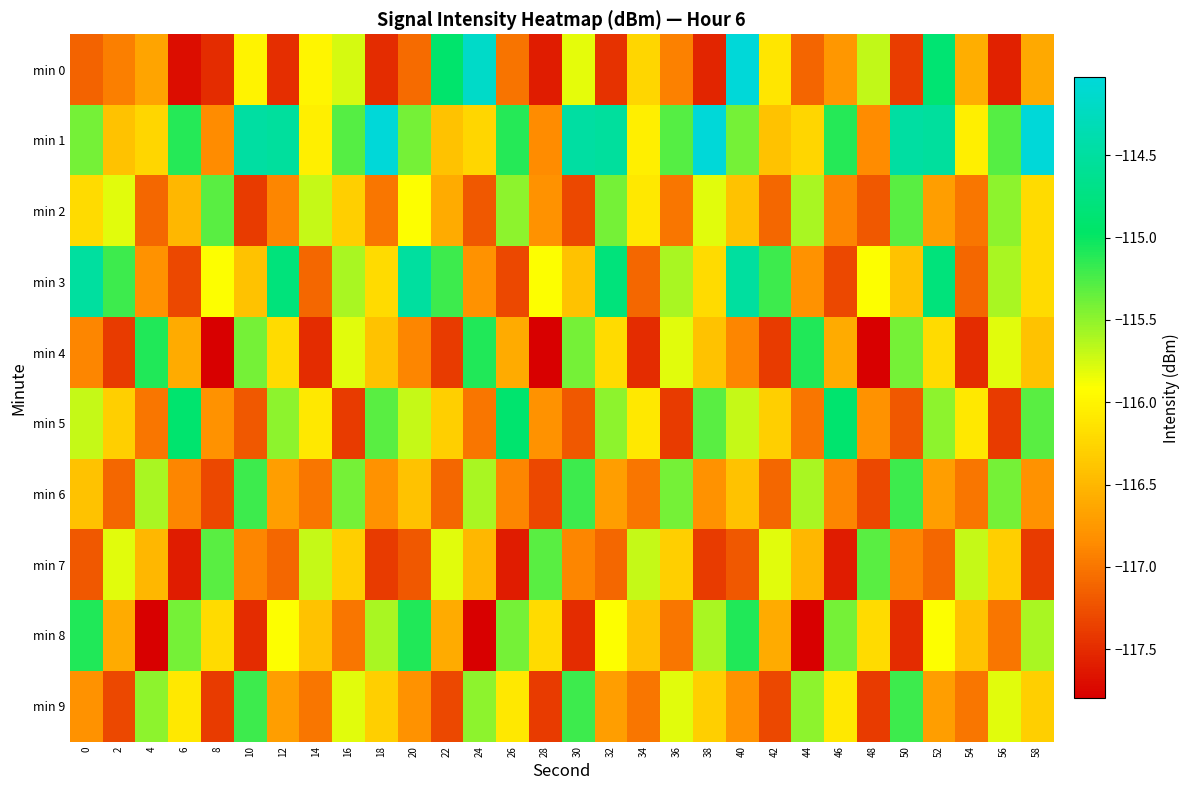

Between 44 and 54, which series saw the biggest shift?

min 4